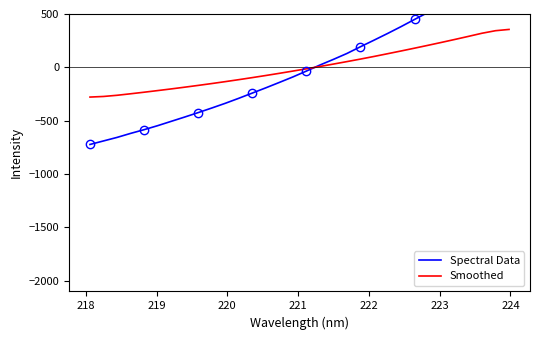

What is the lowest value of the Smoothed series?

-278.4